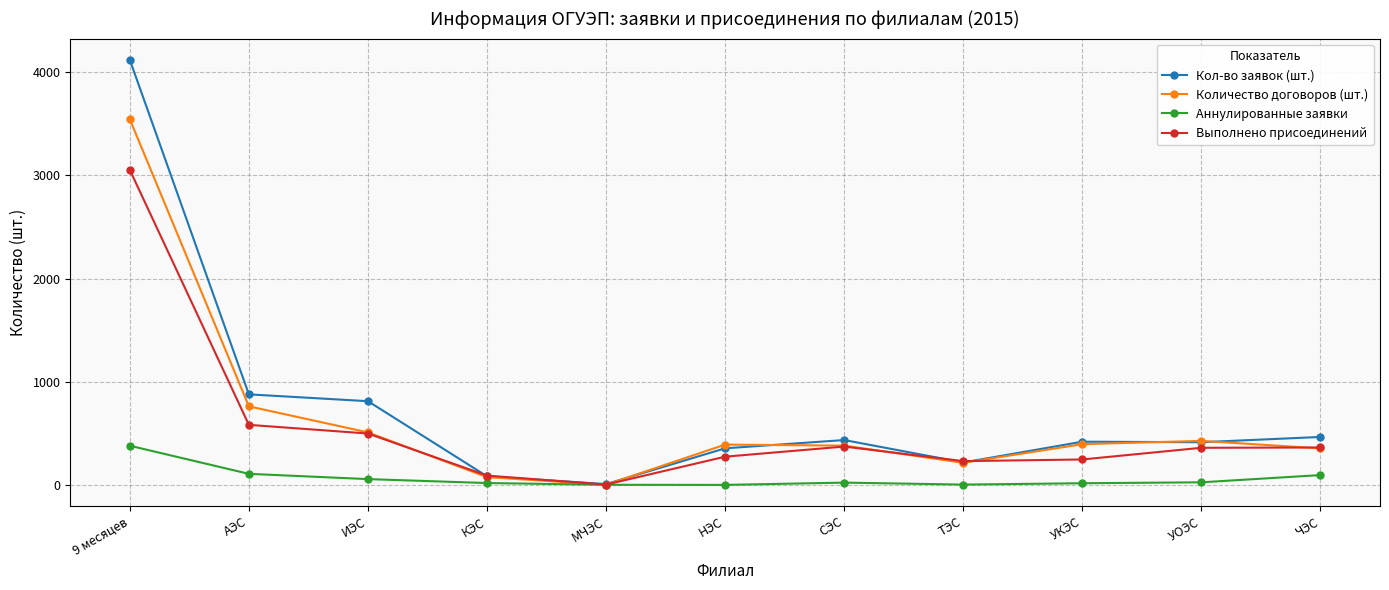

What is the lowest value of the Количество договоров (шт.) series?

6